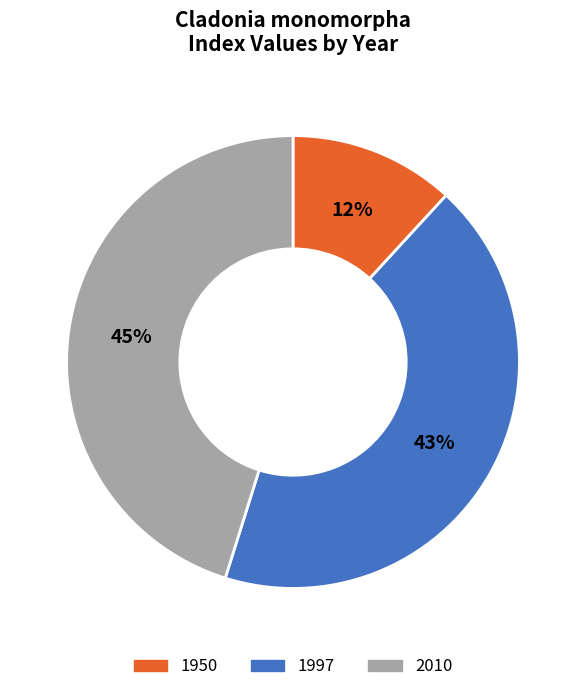

What is the ratio of the value at 1950 to the value at 2010?

0.3